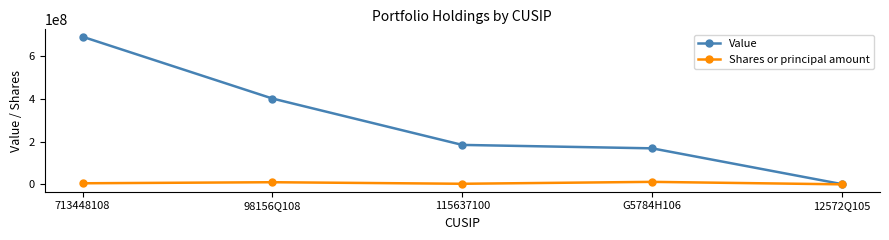

Is it true that Shares or principal amount equals 4993824 at 713448108?

True